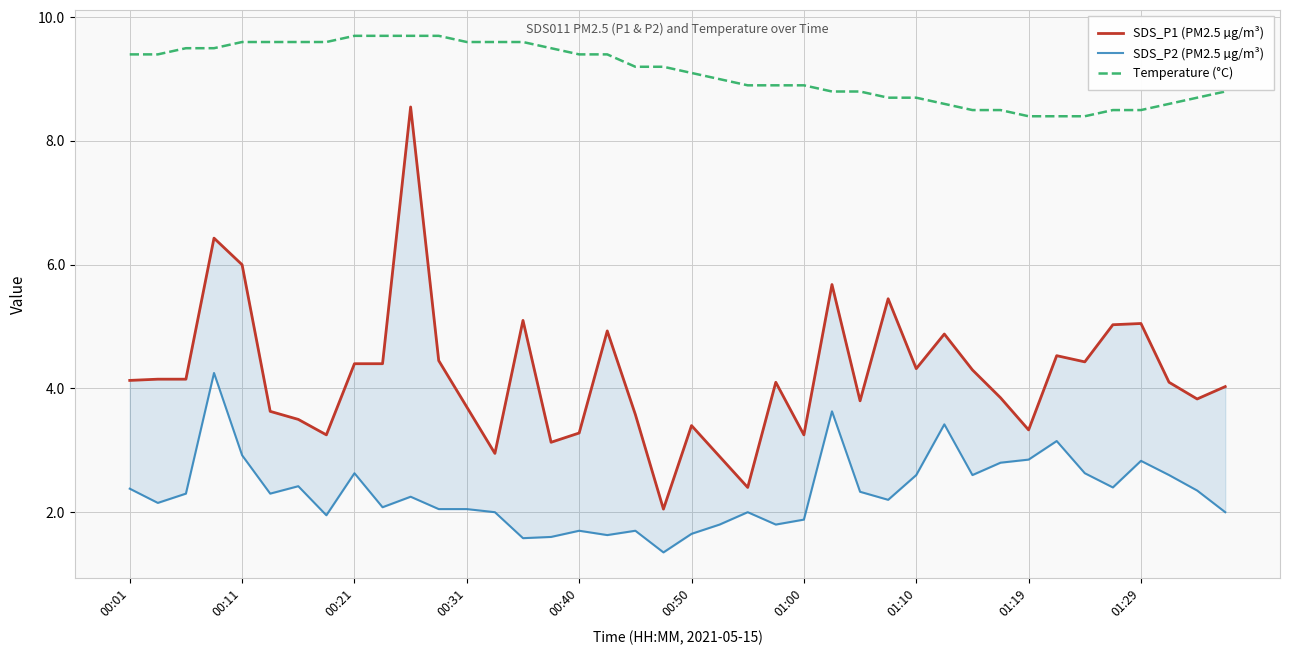

True or false: SDS_P2 (PM2.5 µg/m³) and Temperature (°C) cross at least once.

False